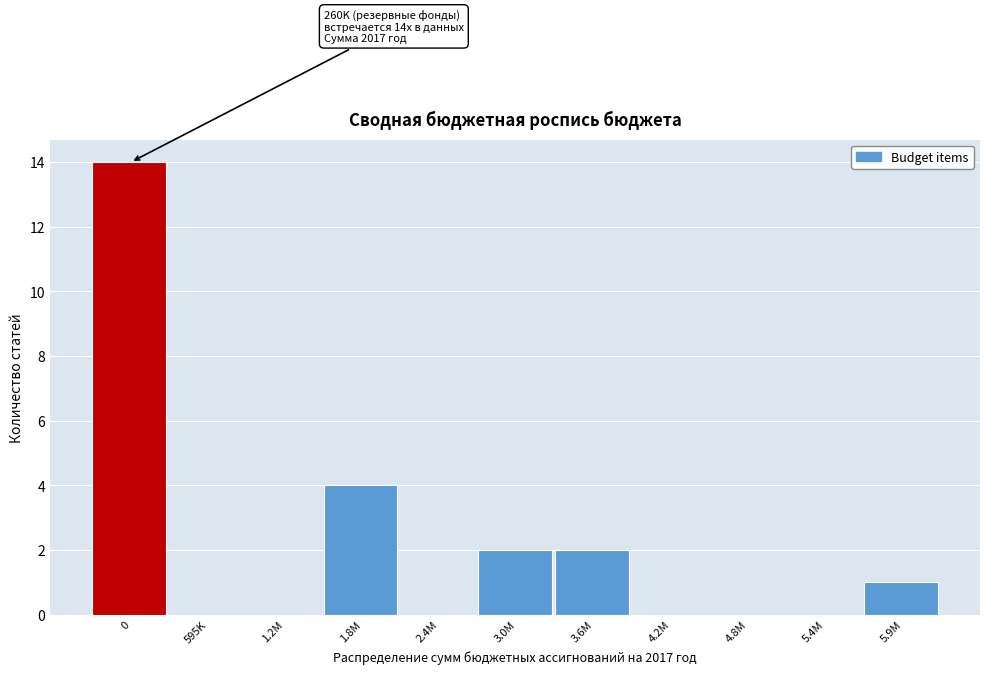

Reading left to right, list all the values displayed in this chart.

0=14	595K=0	1.2M=0	1.8M=4	2.4M=0	3.0M=2	3.6M=2	4.2M=0	4.8M=0	5.4M=0	5.9M=1